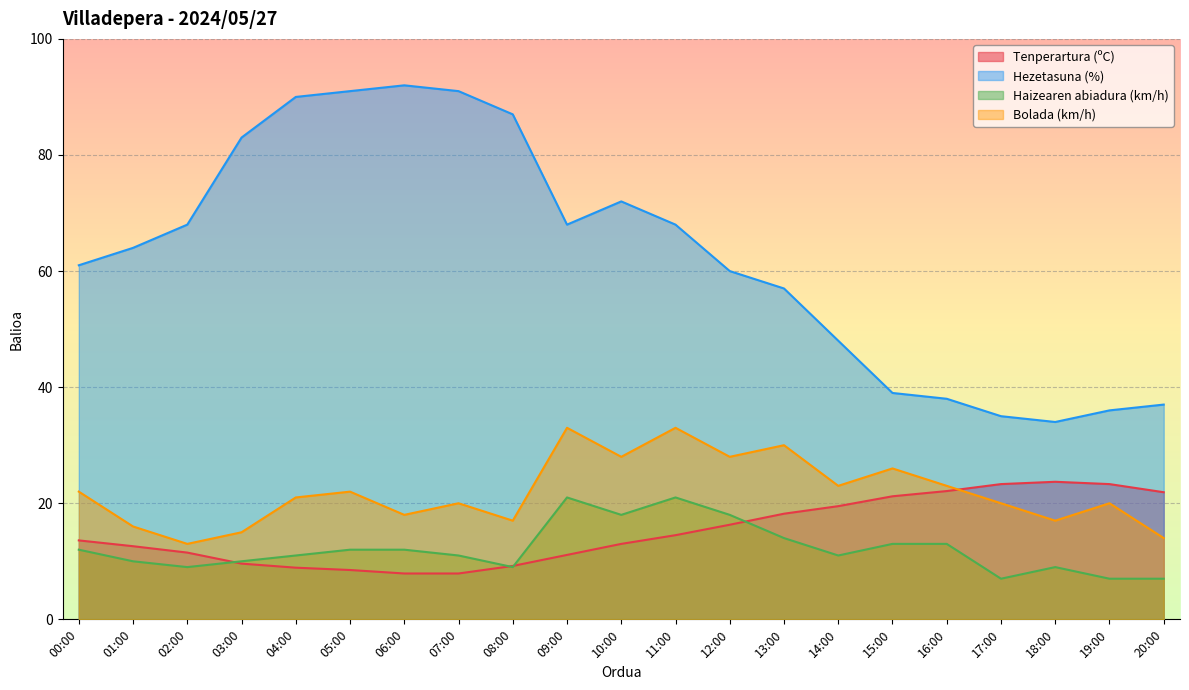

True or false: Bolada (km/h) has a value of 35.9 at 00:00.

False